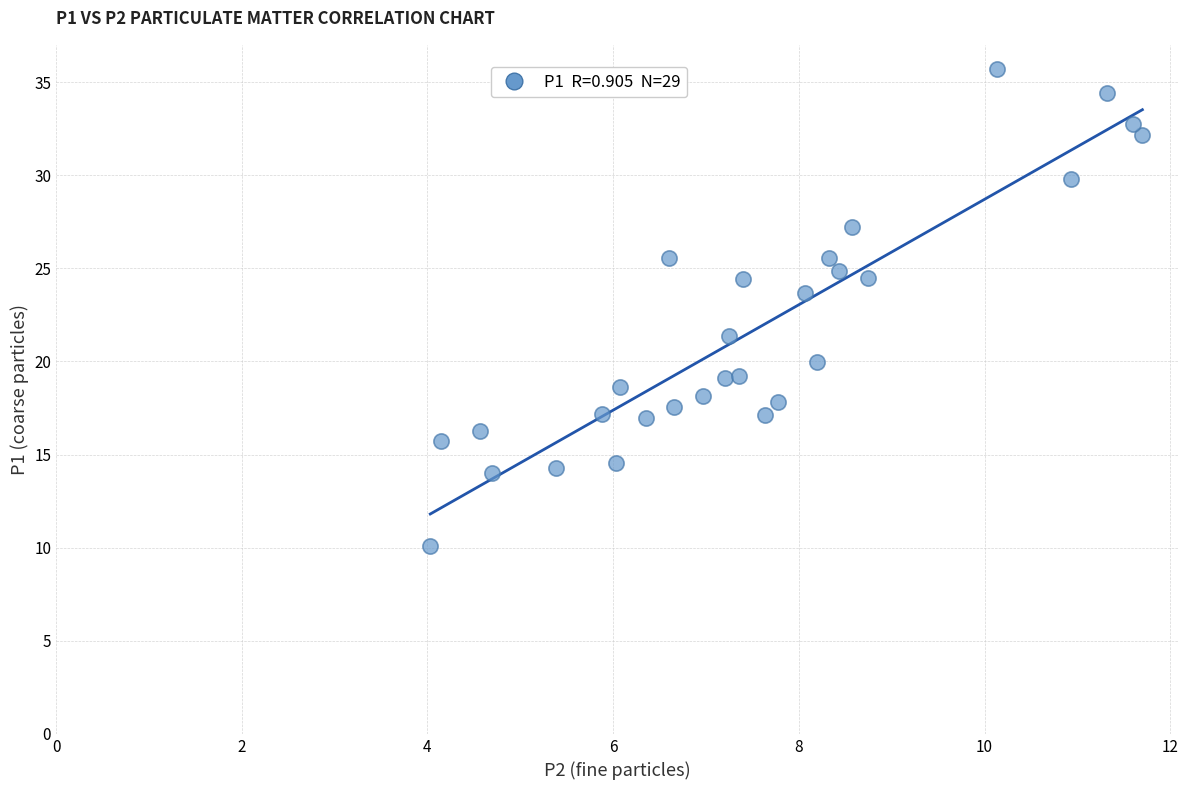

What is the range of Y values (max minus min)?

25.6